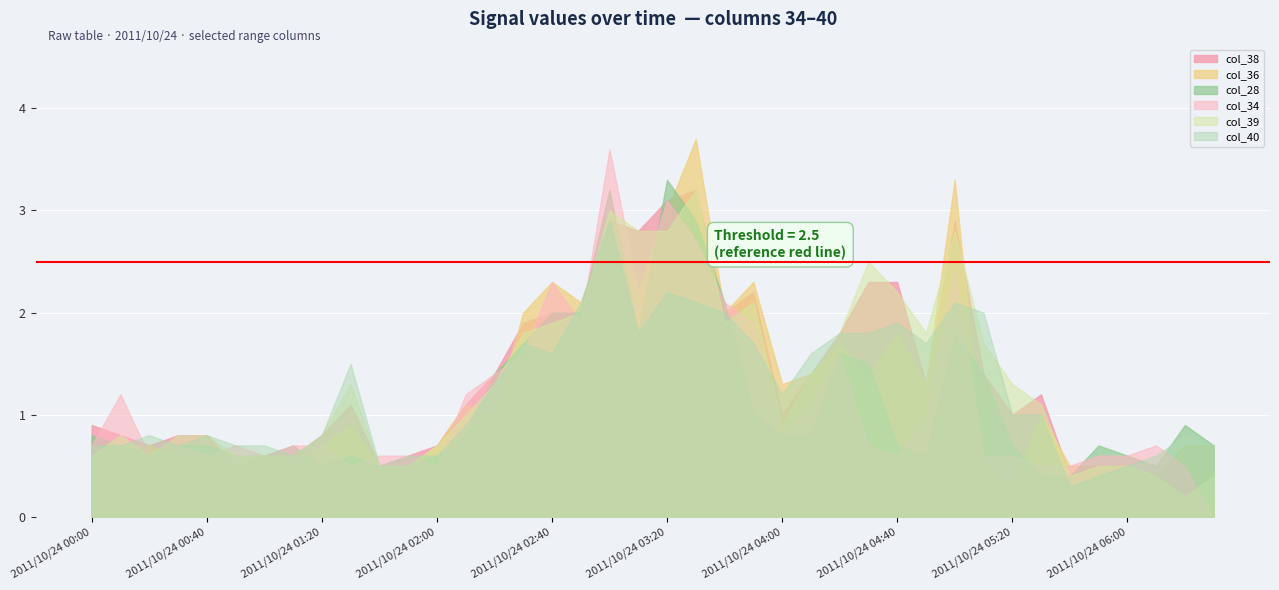

Which category has the highest value across all series?

2011/10/24 03:30